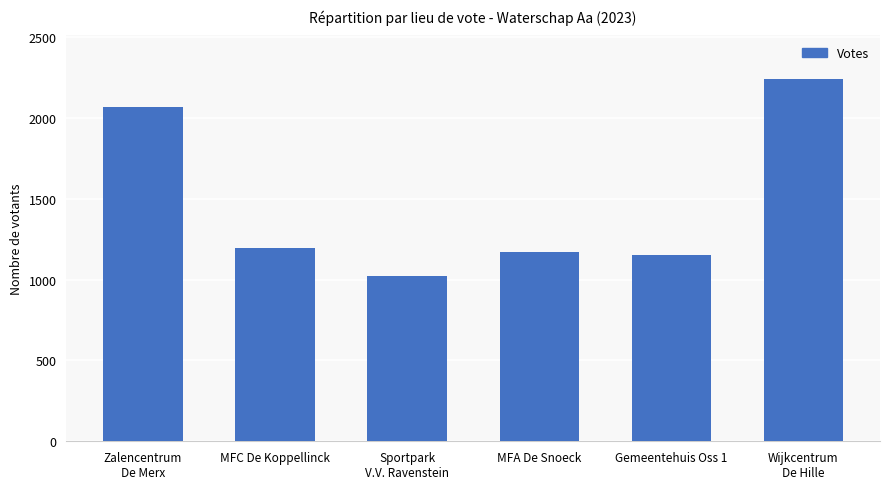

Is it true that the value at MFA De Snoeck is 530?

False